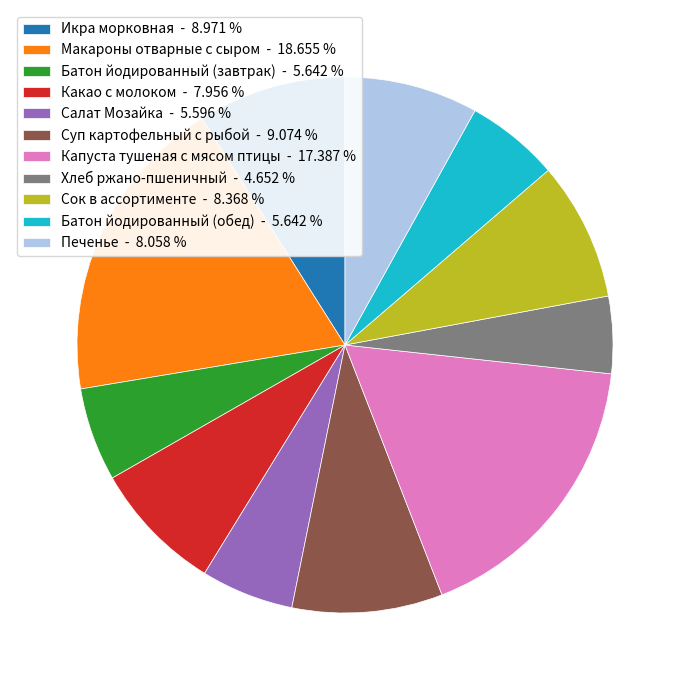

What is the ratio of the value at Икра морковная - 8.971 % to the value at Салат Мозайка - 5.596 %?

1.6